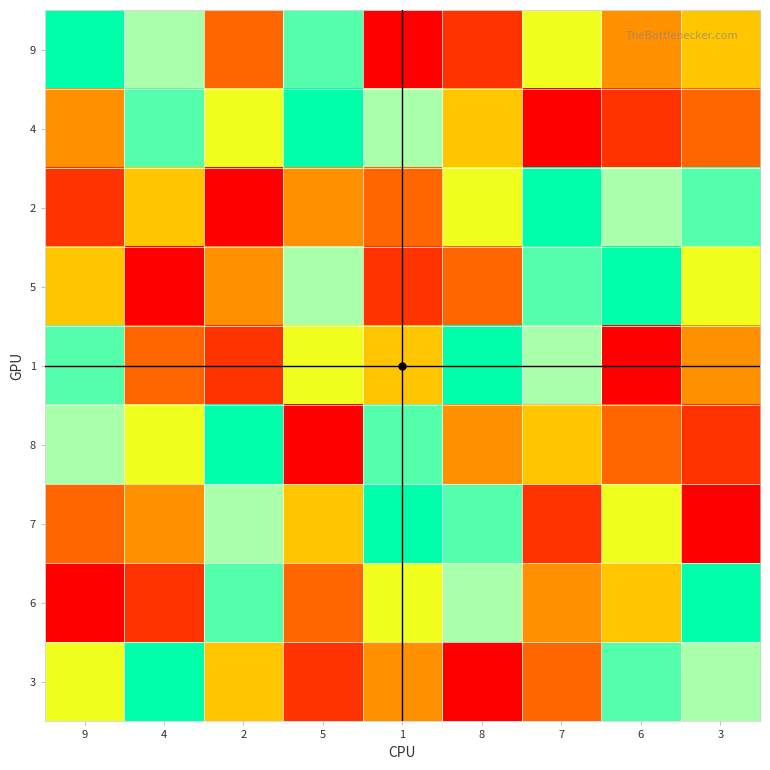

List the series in order of their peak value, highest first.

9, 4, 2, 5, 1, 8, 7, 6, 3